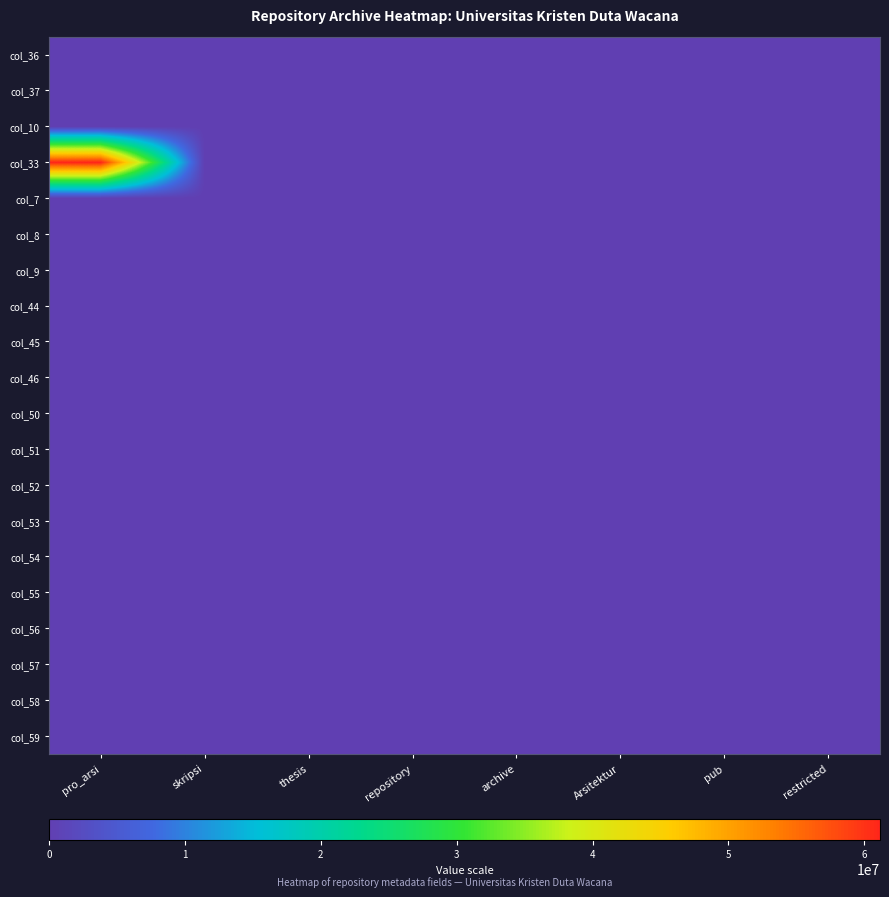

Reading left to right, list all the values displayed in this chart.

col_36: pro_arsi=6415	skripsi=12	thesis=233	repository=251	archive=6415	Arsitektur=12	pub=233	restricted=251
col_37: pro_arsi=233	skripsi=6415	thesis=251	repository=233	archive=12	Arsitektur=251	pub=6415	restricted=12
col_10: pro_arsi=251	skripsi=233	thesis=6415	repository=12	archive=251	Arsitektur=233	pub=12	restricted=6415
col_33: pro_arsi=61150057	skripsi=251	thesis=12	repository=6415	archive=233	Arsitektur=6415	pub=251	restricted=233
col_7: pro_arsi=2021	skripsi=2021	thesis=2021	repository=2021	archive=2021	Arsitektur=2021	pub=2021	restricted=2021
col_8: pro_arsi=12	skripsi=7	thesis=12	repository=1	archive=9	Arsitektur=2	pub=31	restricted=40
col_9: pro_arsi=9	skripsi=31	thesis=9	repository=2	archive=7	Arsitektur=26	pub=7	restricted=26
col_44: pro_arsi=2	skripsi=1	thesis=2	repository=3	archive=31	Arsitektur=40	pub=9	restricted=2
col_45: pro_arsi=26	skripsi=2	thesis=26	repository=5	archive=26	Arsitektur=9	pub=40	restricted=31
col_46: pro_arsi=40	skripsi=3	thesis=40	repository=8	archive=40	Arsitektur=12	pub=26	restricted=7
col_50: pro_arsi=1	skripsi=5	thesis=100	repository=13	archive=233	Arsitektur=55	pub=377	restricted=987
col_51: pro_arsi=0	skripsi=8	thesis=200	repository=21	archive=144	Arsitektur=89	pub=233	restricted=610
col_52: pro_arsi=3	skripsi=13	thesis=150	repository=34	archive=89	Arsitektur=144	pub=144	restricted=377
col_53: pro_arsi=5	skripsi=21	thesis=180	repository=55	archive=55	Arsitektur=233	pub=89	restricted=233
col_54: pro_arsi=7	skripsi=34	thesis=220	repository=89	archive=34	Arsitektur=377	pub=55	restricted=144
col_55: pro_arsi=11	skripsi=55	thesis=130	repository=144	archive=21	Arsitektur=610	pub=34	restricted=89
col_56: pro_arsi=13	skripsi=89	thesis=110	repository=233	archive=13	Arsitektur=987	pub=21	restricted=55
col_57: pro_arsi=17	skripsi=144	thesis=90	repository=377	archive=8	Arsitektur=1597	pub=13	restricted=34
col_58: pro_arsi=19	skripsi=233	thesis=70	repository=610	archive=5	Arsitektur=2584	pub=8	restricted=21
col_59: pro_arsi=23	skripsi=377	thesis=50	repository=987	archive=3	Arsitektur=4181	pub=5	restricted=13